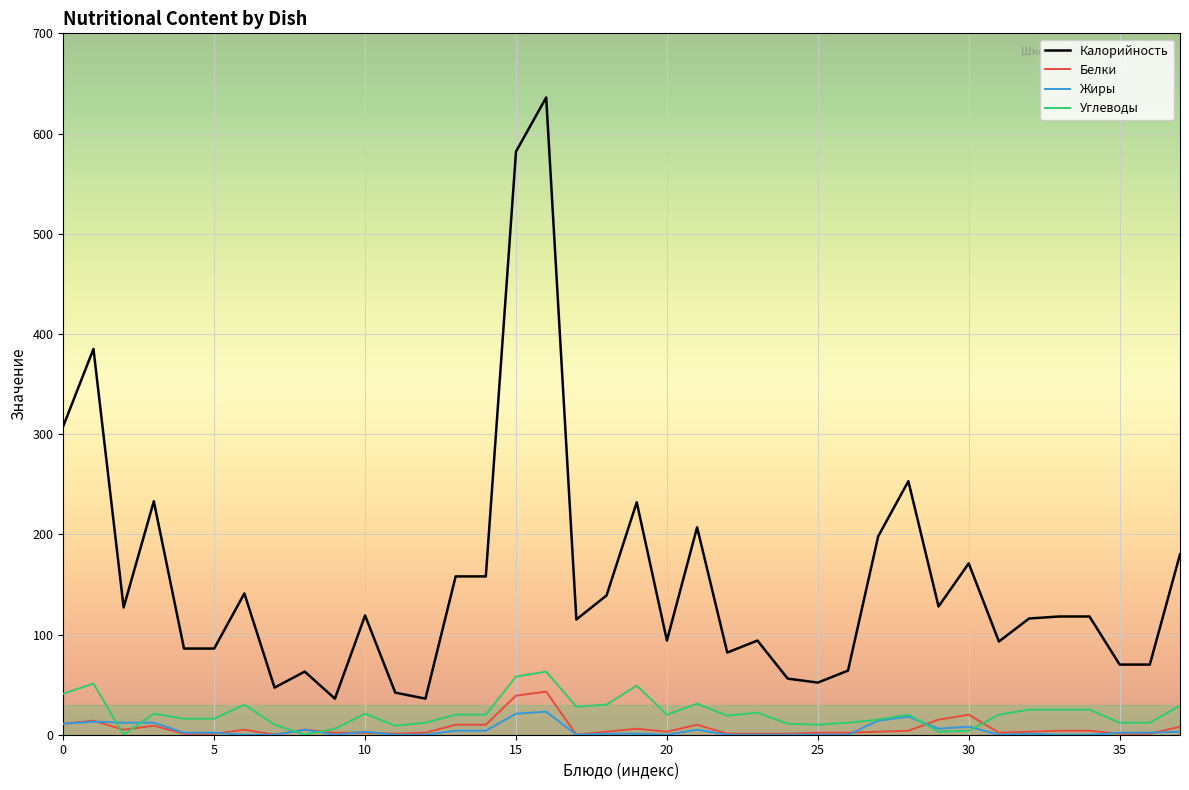

True or false: Калорийность has more than 0 points higher than both neighbors.

True